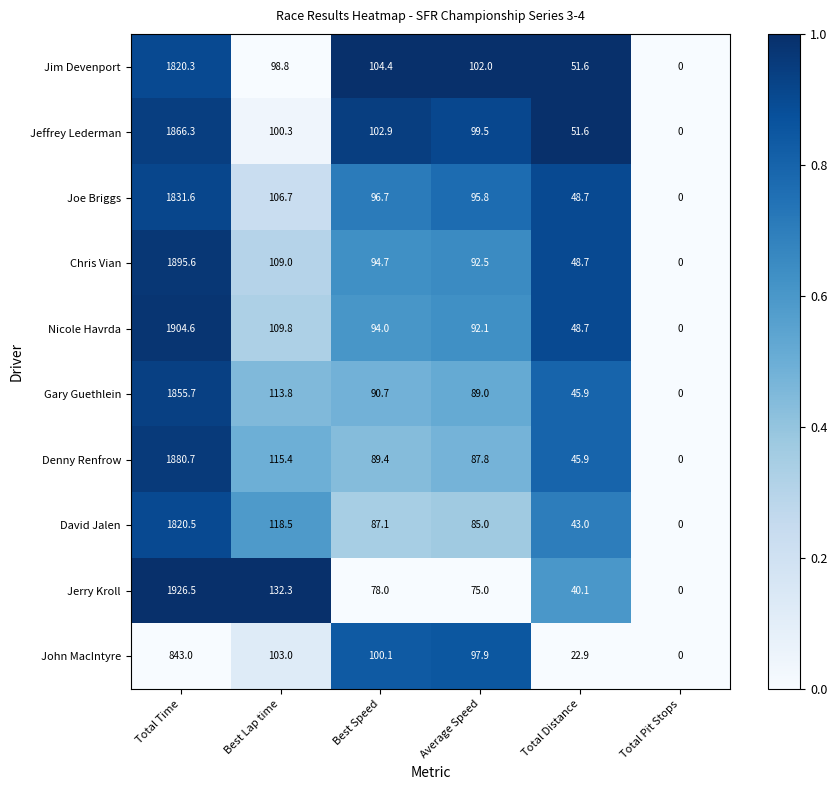

At which category is the sum across all series the highest?

Total Time